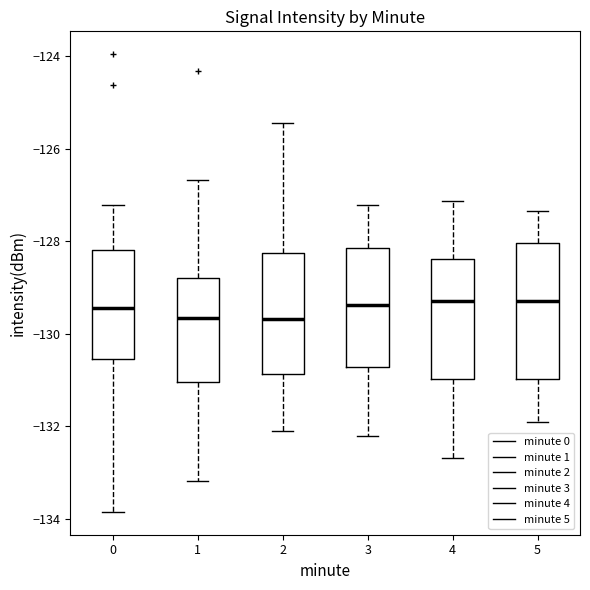

Where is the lower edge of the box at x = 0 on the y-axis? The values are not printed on the chart, so give them approximately, as read against the axis.

-130.6